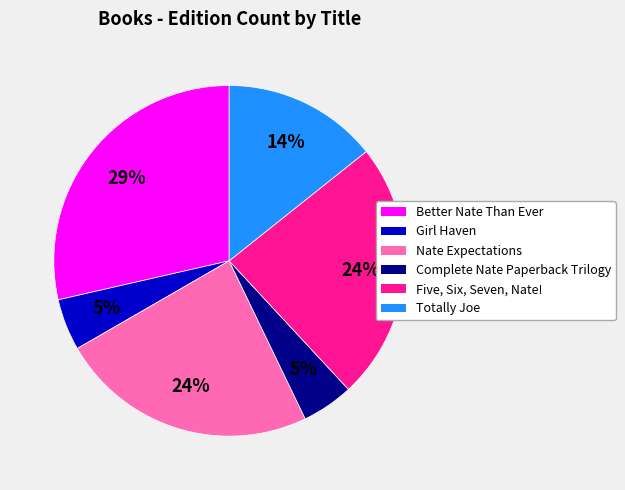

How many segments does this pie chart have?

6